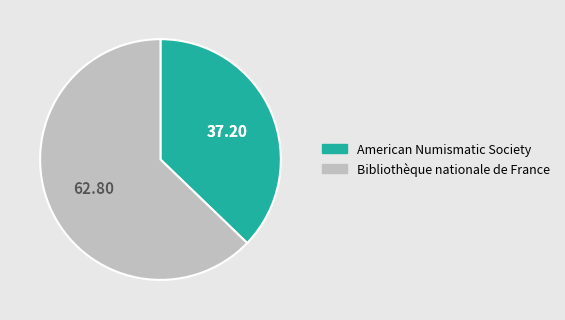

Which has a higher value, American Numismatic Society or Bibliothèque nationale de France?

Bibliothèque nationale de France